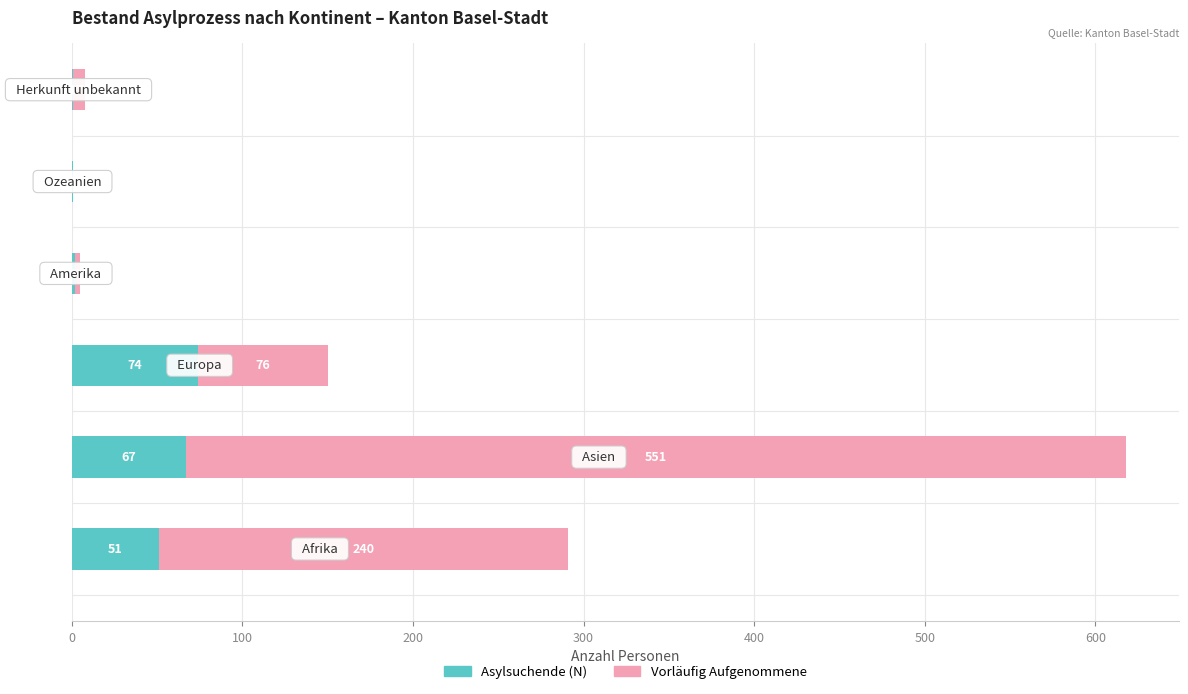

What is the maximum value for Asylsuchende (N)?

74